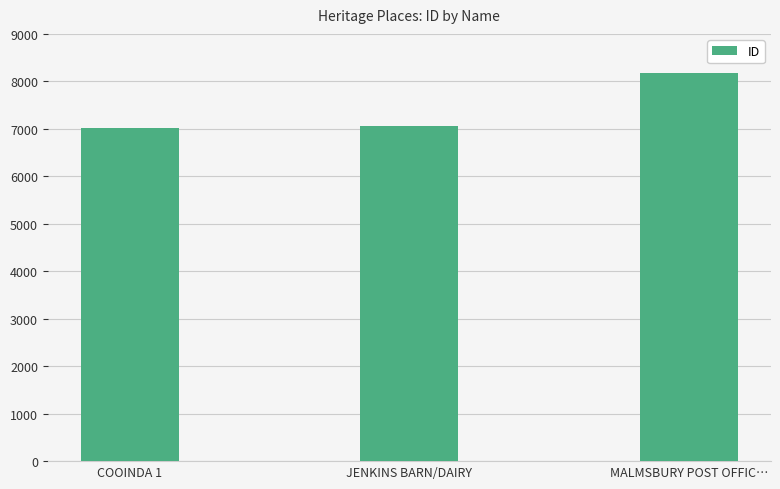

The chart shows a value of 8172 at MALMSBURY POST OFFIC…. True or false?

True